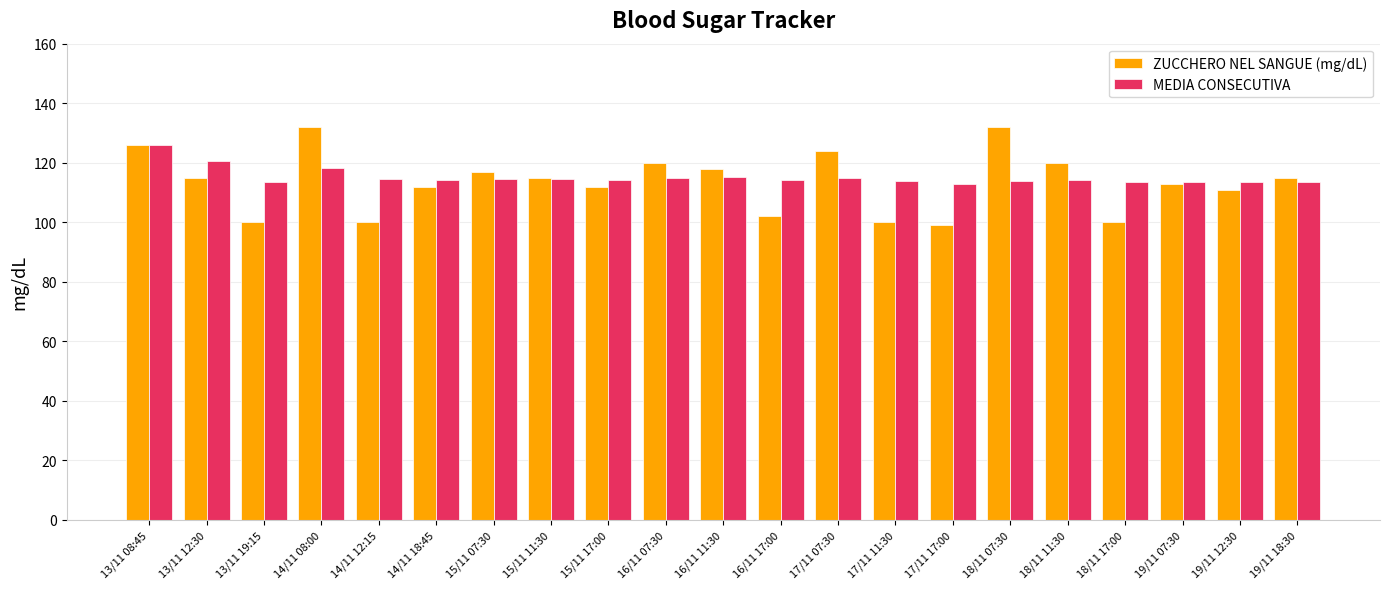

What is the difference between the highest and lowest values at 15/11 17:00?

2.3